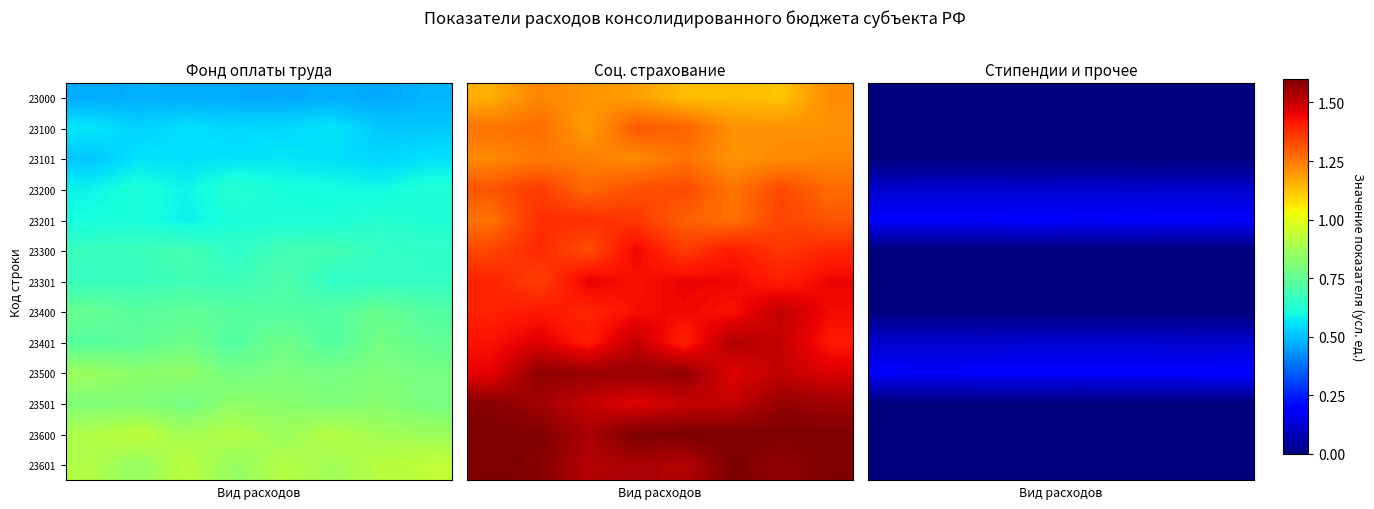

How many categories are shown in the chart?

8